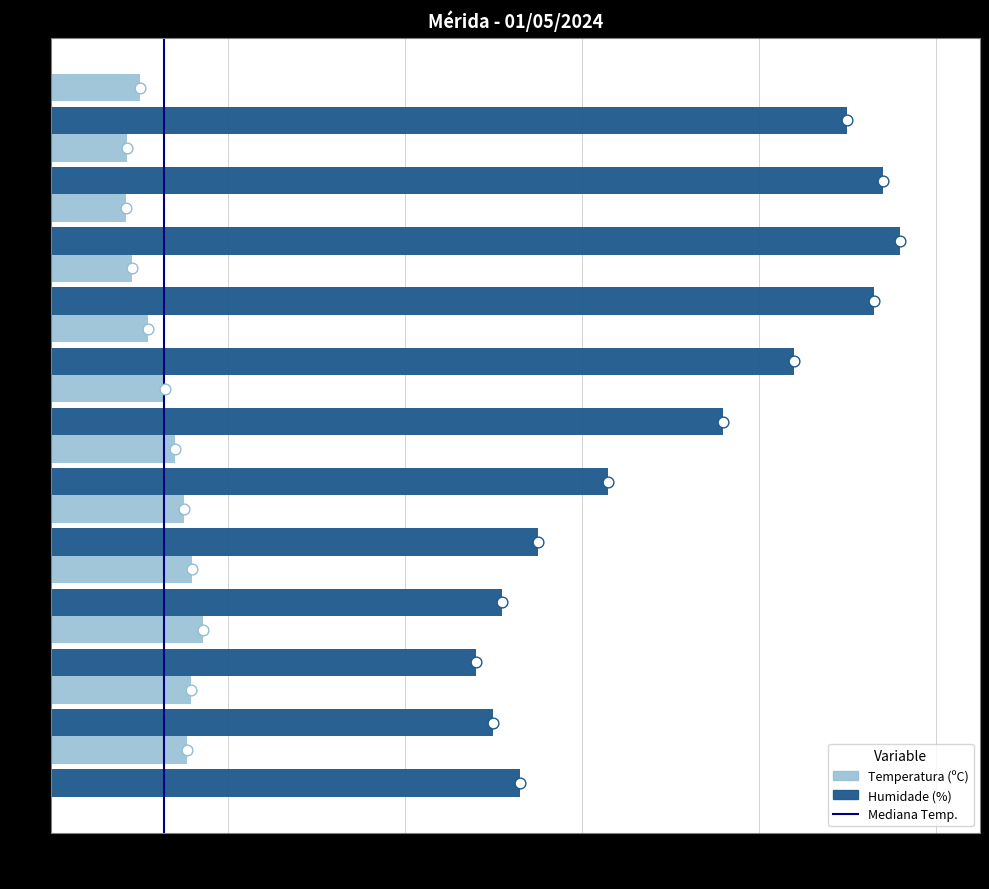

What is the change in value from 0.0 to 0.2?

+1